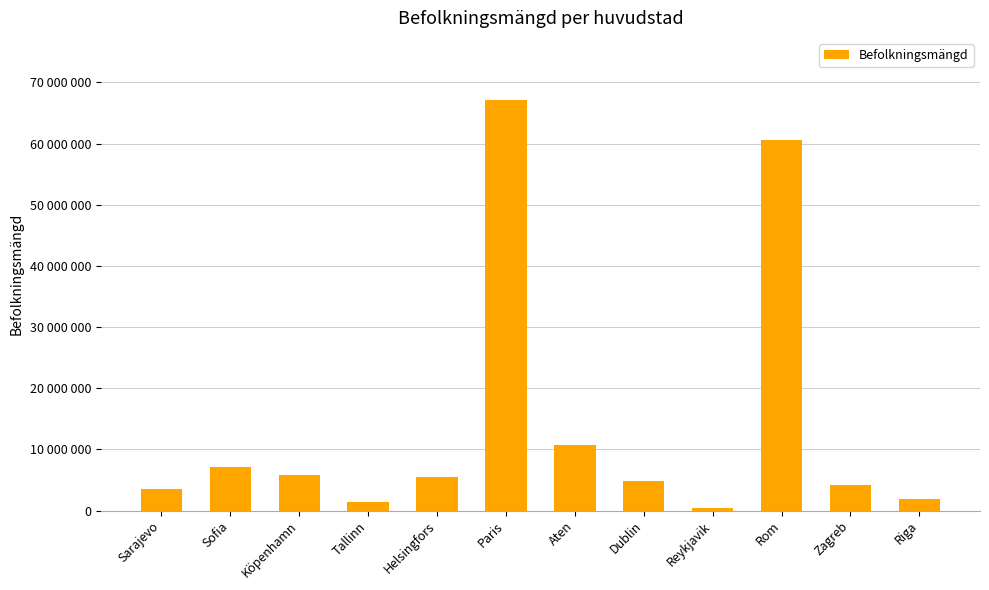

True or false: the data shows 4761865 at Dublin.

True